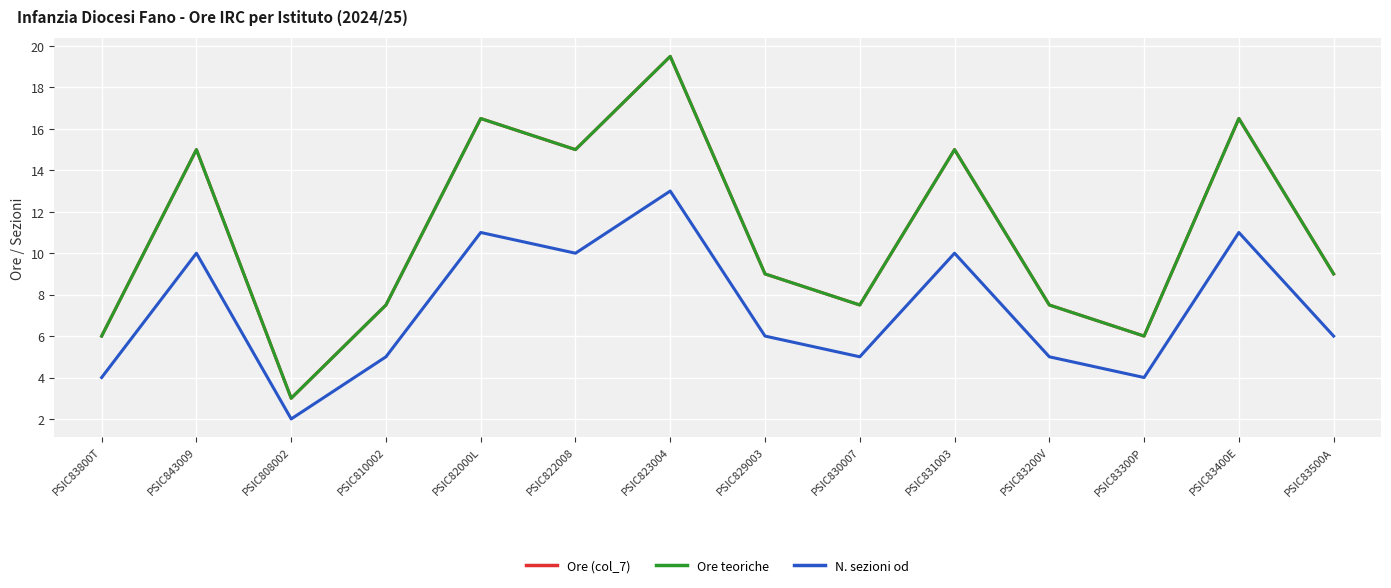

Is it true that N. sezioni od equals 7.3 at PSIC82000L?

False